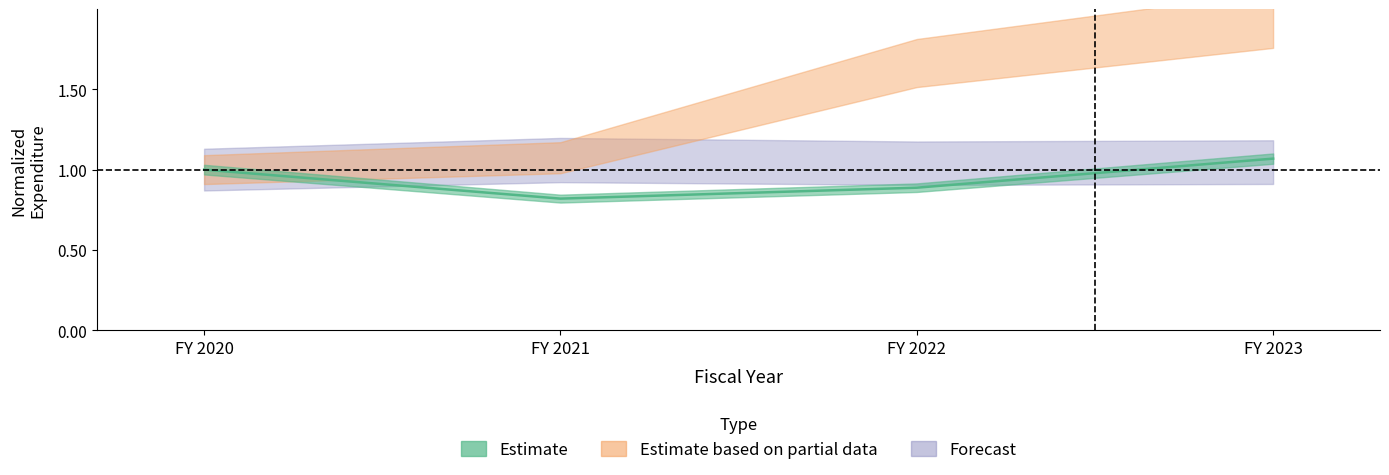

Where is the first local minimum for Communication Costs?

FY 2021